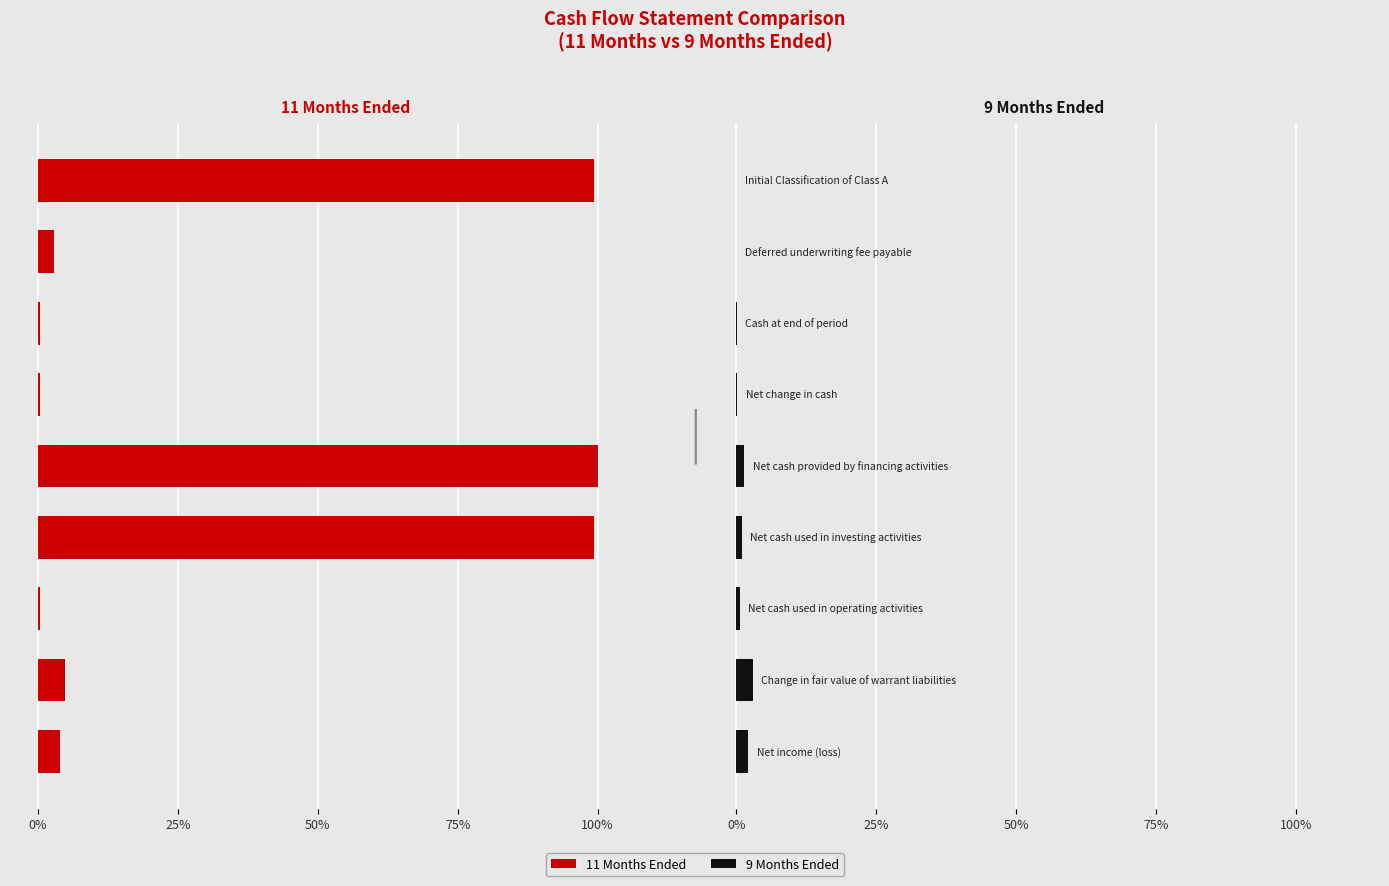

What is the difference between the 9 Months Ended values at Net cash provided by financing activities and Initial Classification of Class A?

1620000